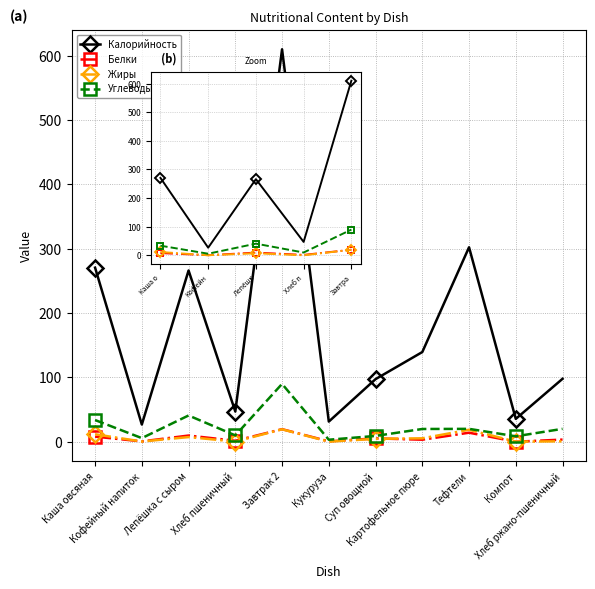

True or false: Калорийность and Белки cross at least once.

False